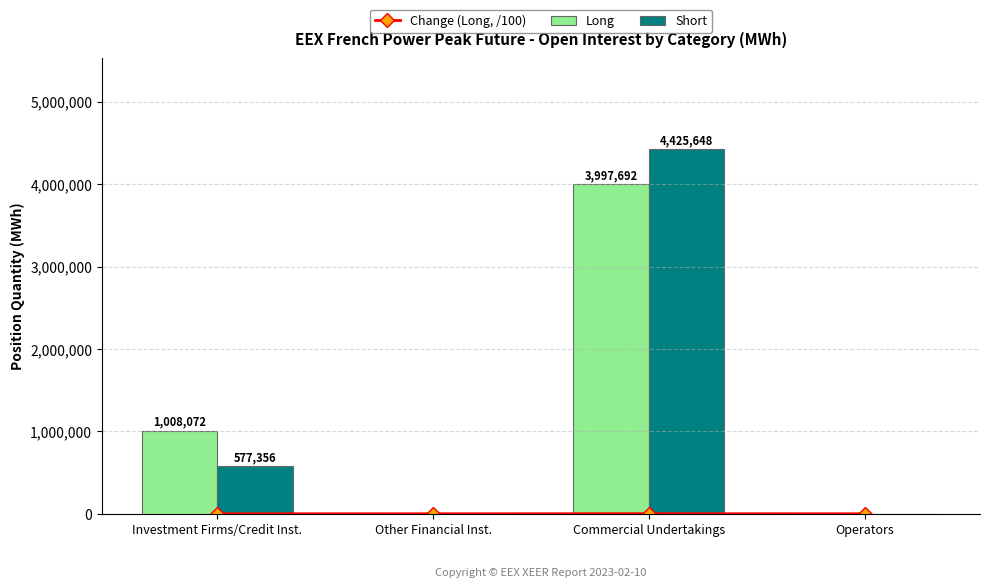

What is the value of the Change (Long, /100) bar at the 1st from the left?

260.5